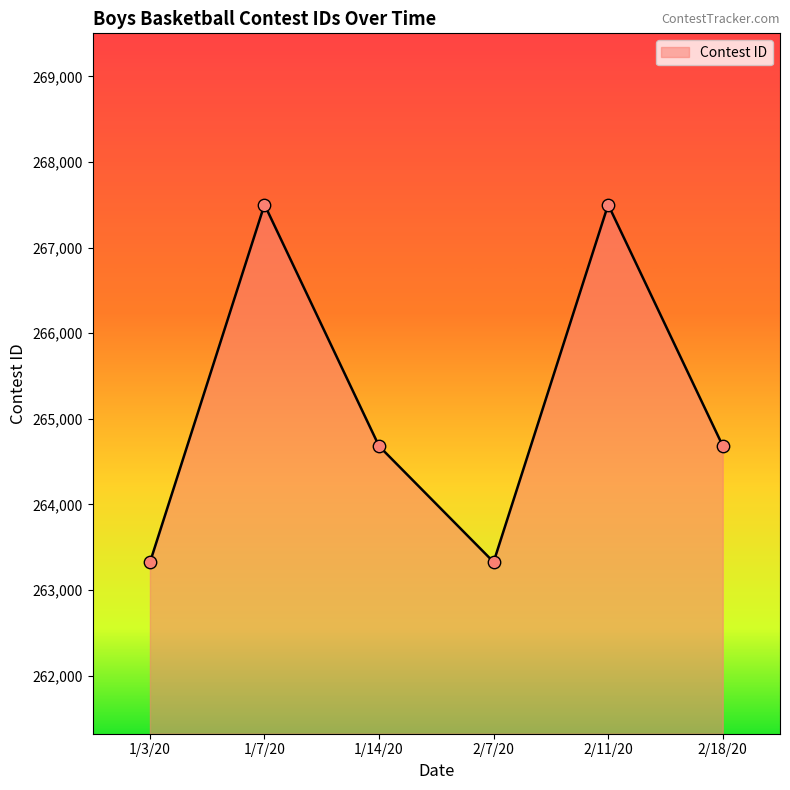

What is the change in value from 2/7/20 to 2/11/20?

+4174